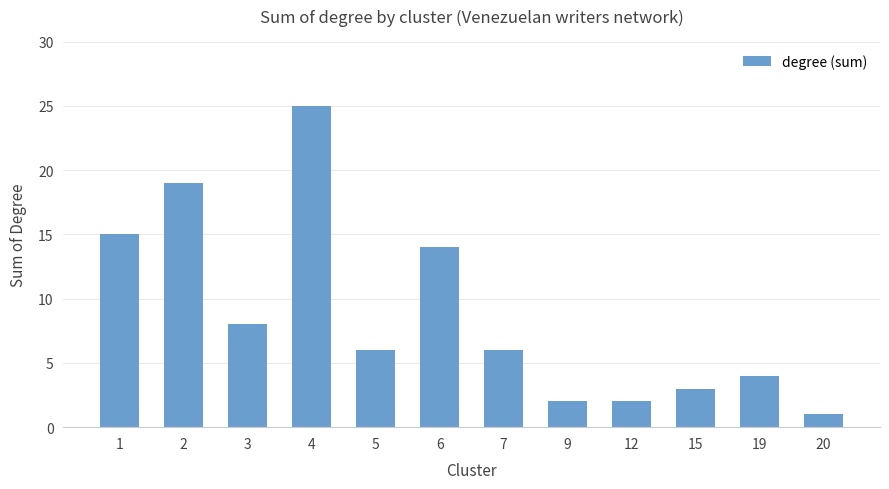

What is the difference between the values at 5 and 15?

3